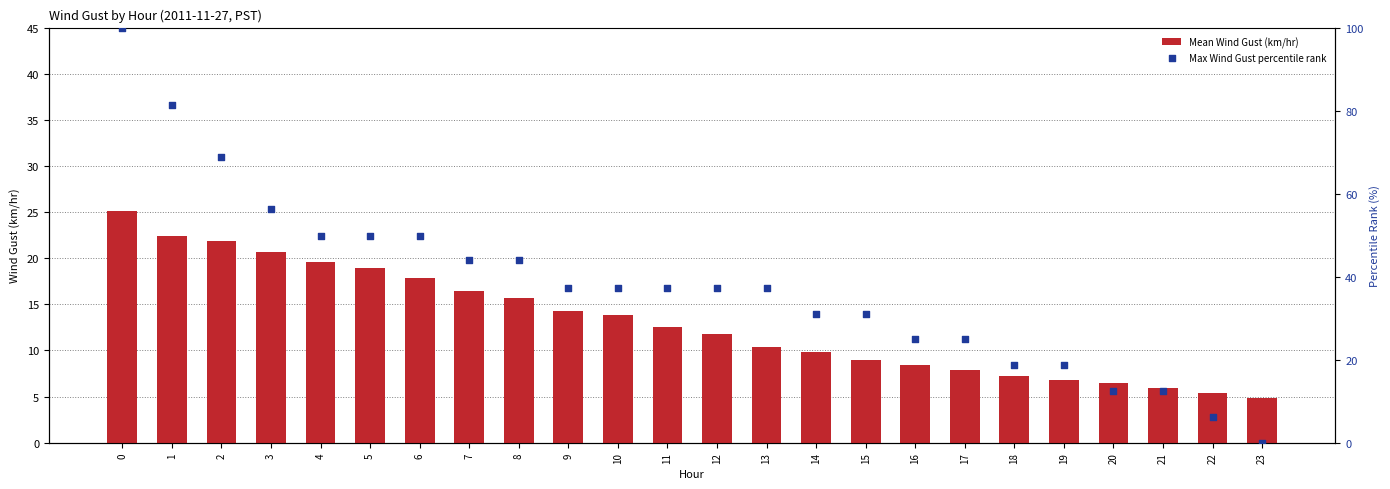

At how many categories does at least one series exceed 61?

3